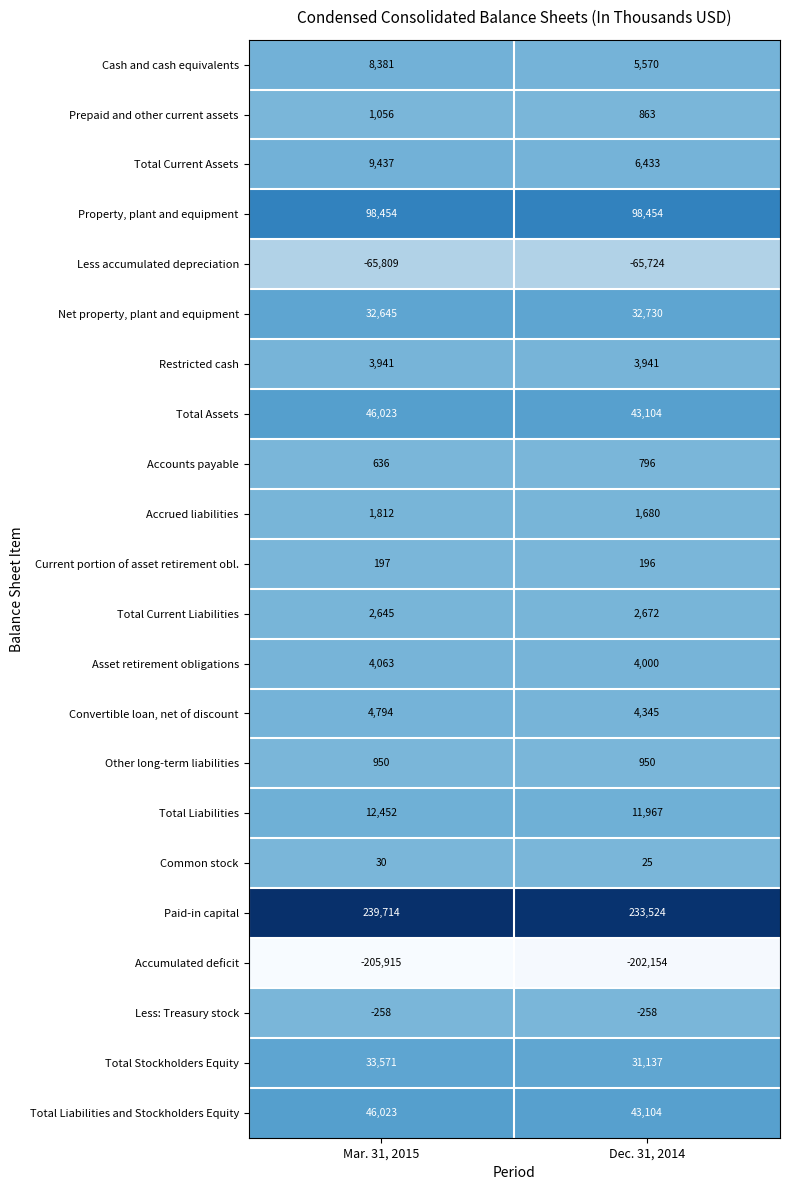

Which series has the largest range (max minus min)?

Paid-in capital